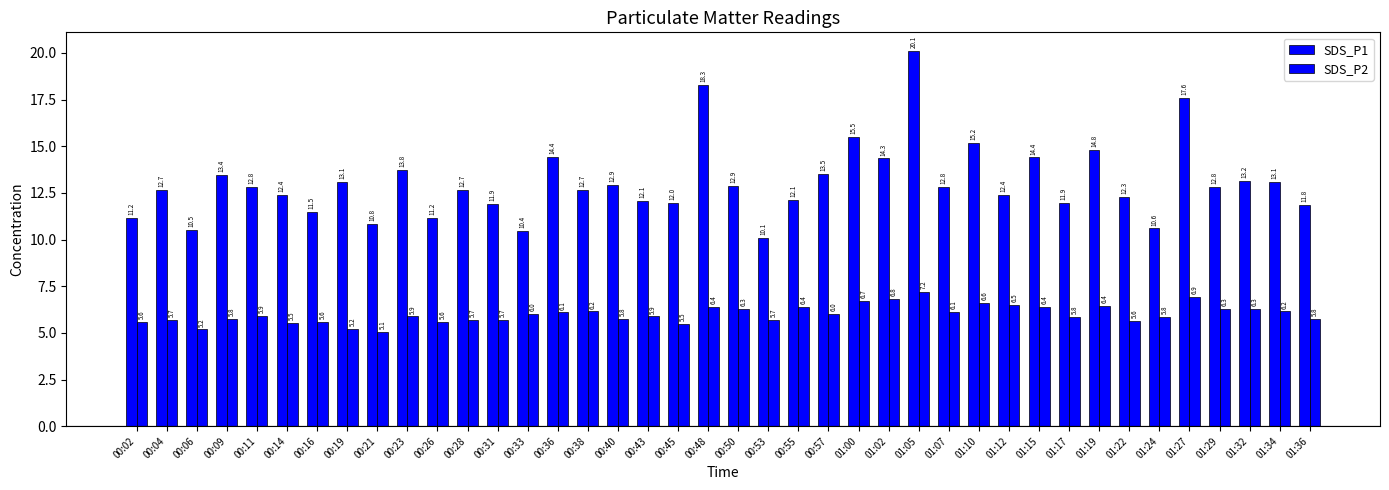

Which series has the largest range (max minus min)?

SDS_P1